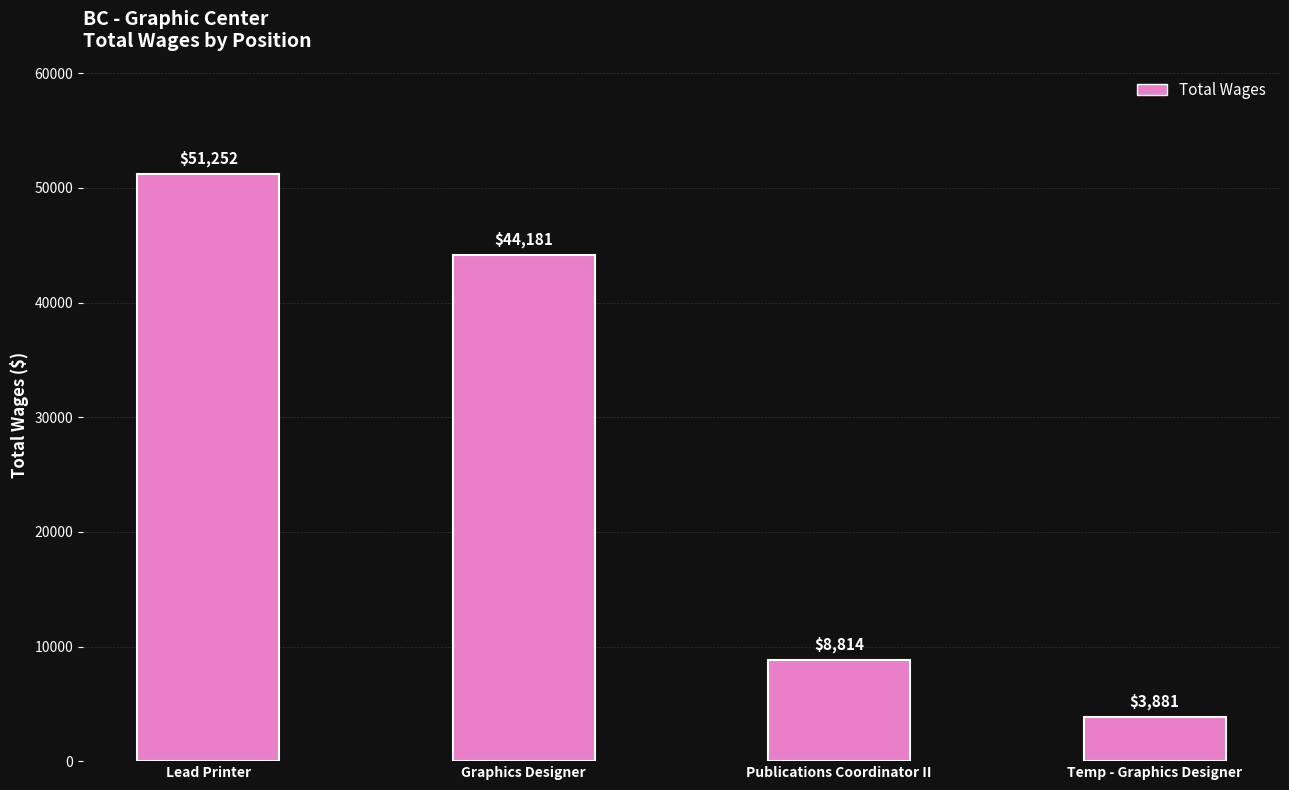

Reading right to left, what are all the values shown in this chart?

Temp - Graphics Designer=3881	Publications Coordinator II=8814	Graphics Designer=44181	Lead Printer=51252